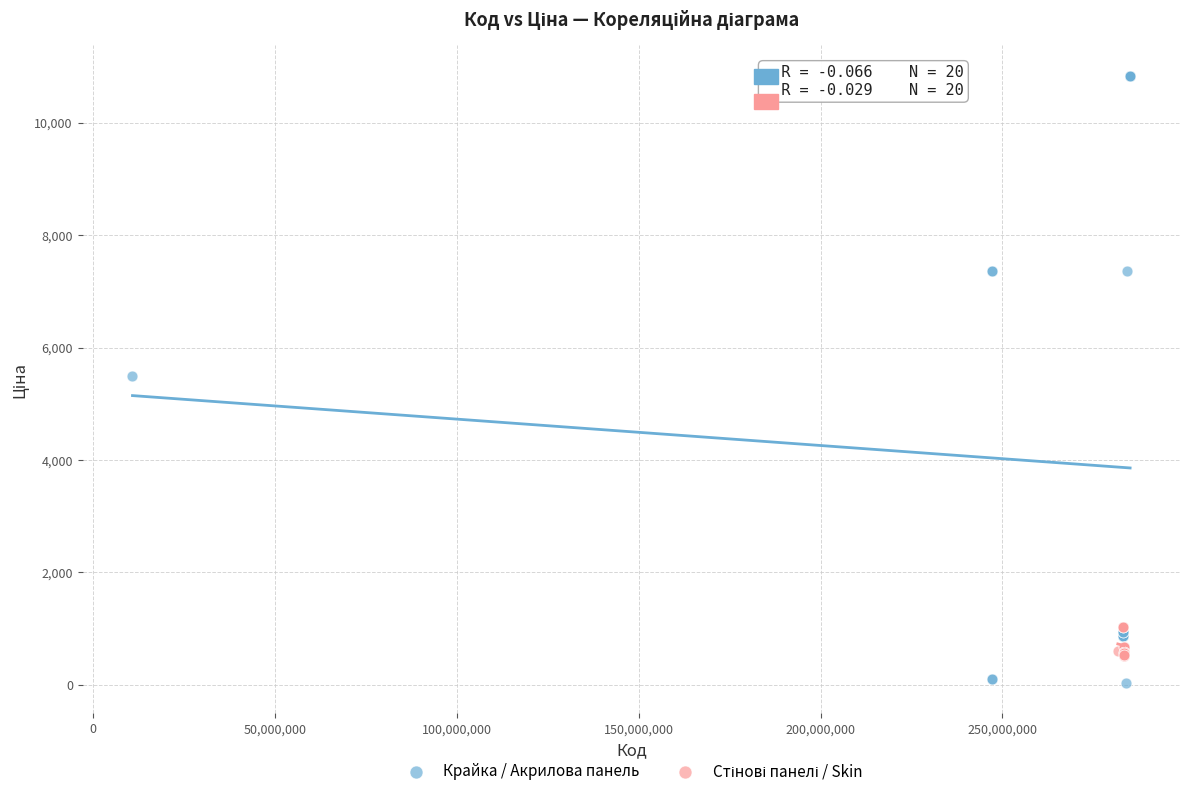

Which series contains the lowest Y value?

Крайка / Акрилова панель